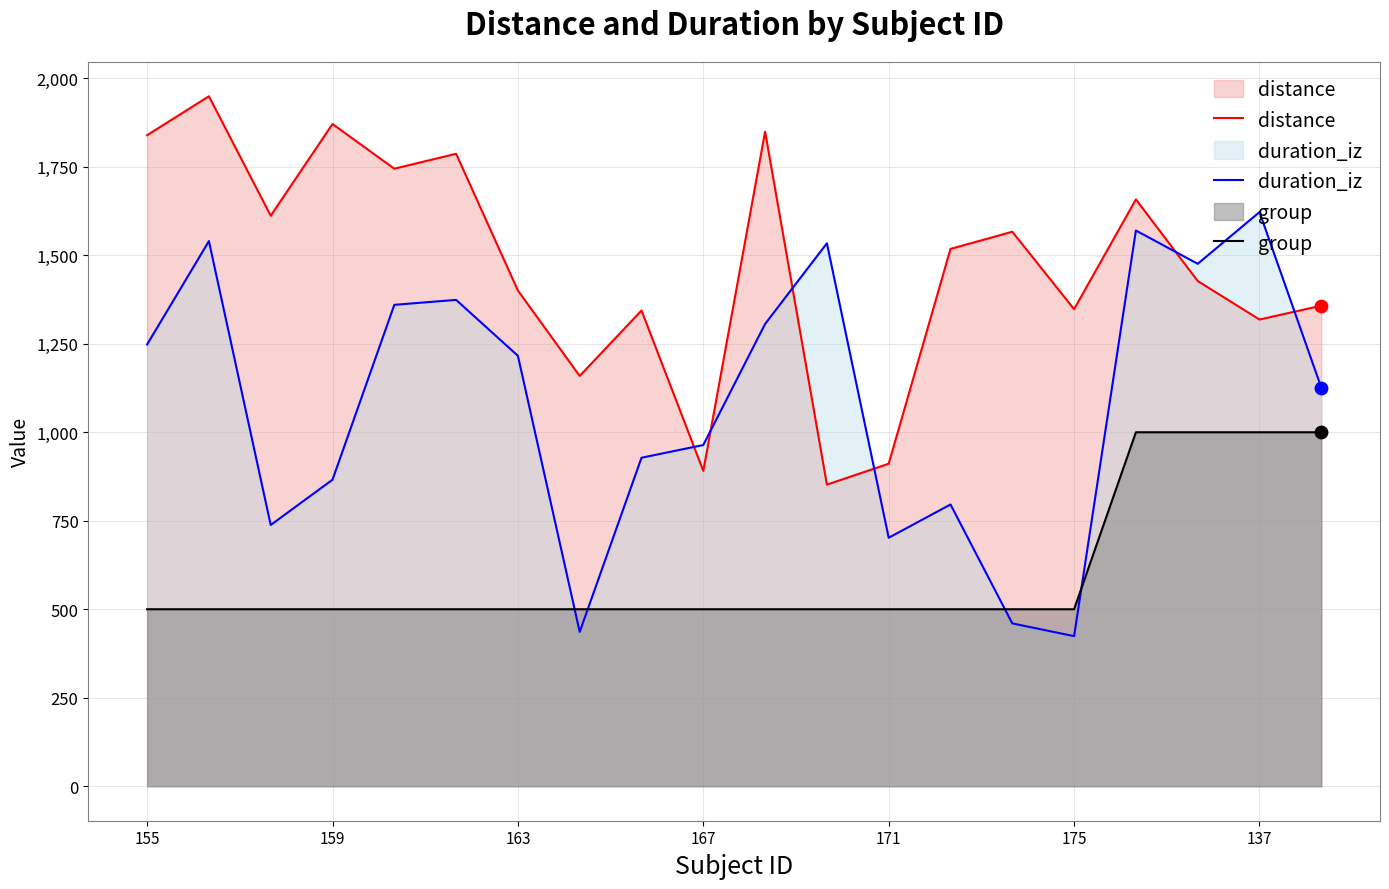

Is the value of duration_iz at 8 greater than the value of group at 17?

No